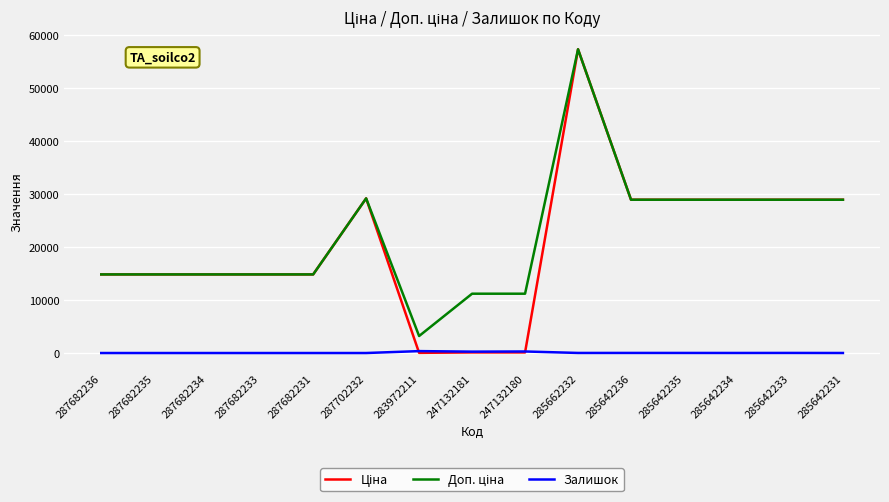

What position from the right is 285662232?

6